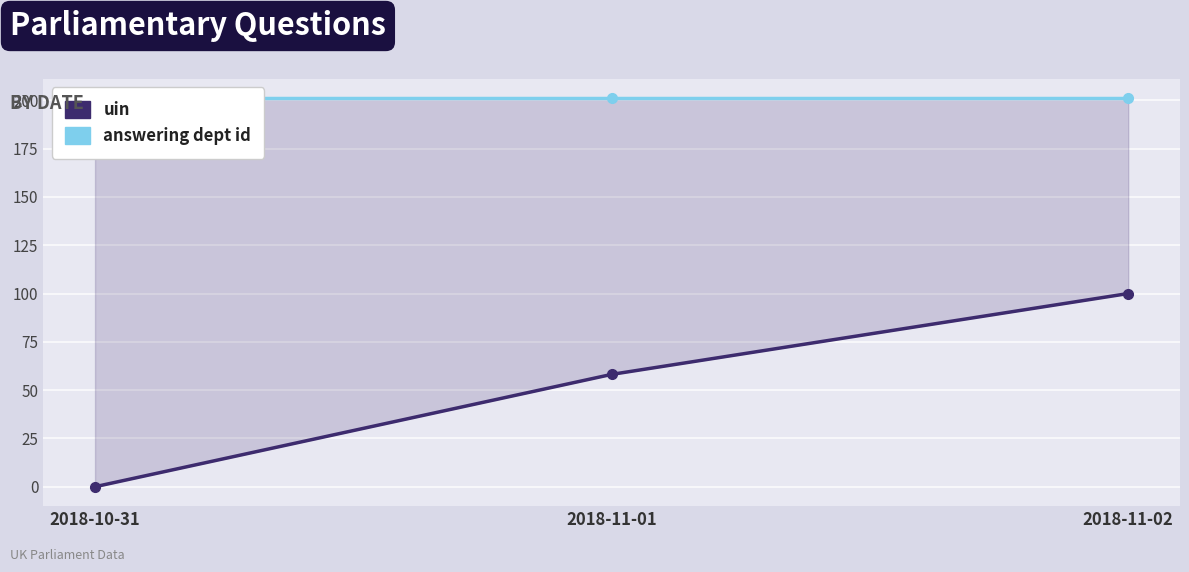

At how many categories does at least one series exceed 133?

3